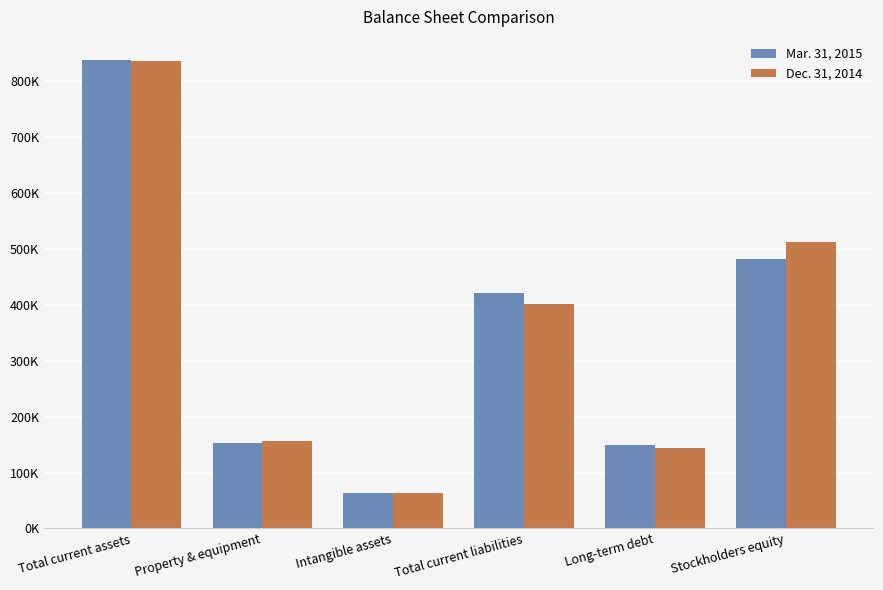

Does the chart contain any negative values?

No